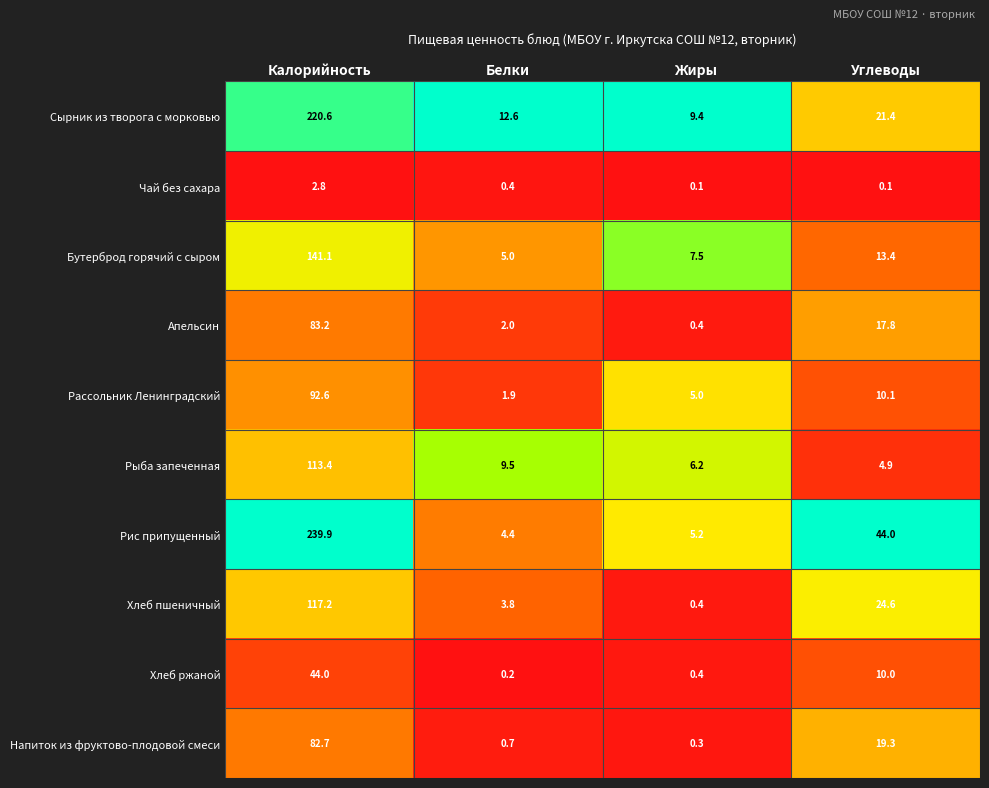

What is the maximum value for Хлеб ржаной?

44.0